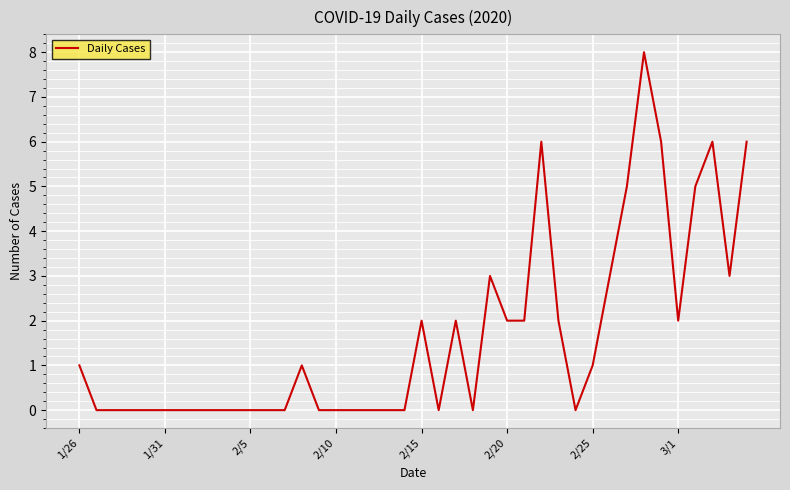

What is the difference between the maximum and minimum values?

8